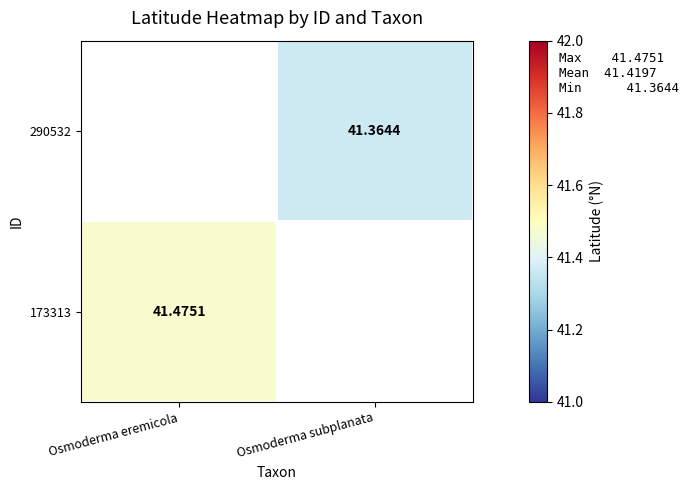

How many data points does each series have?

2